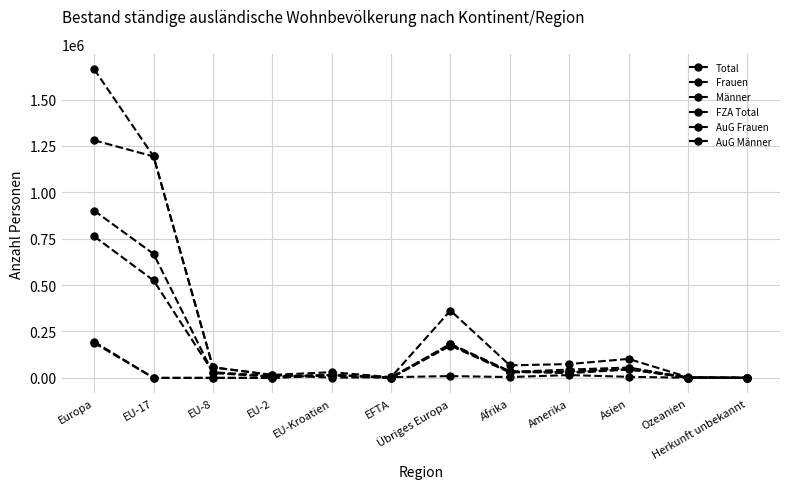

How many data points does each series have?

12